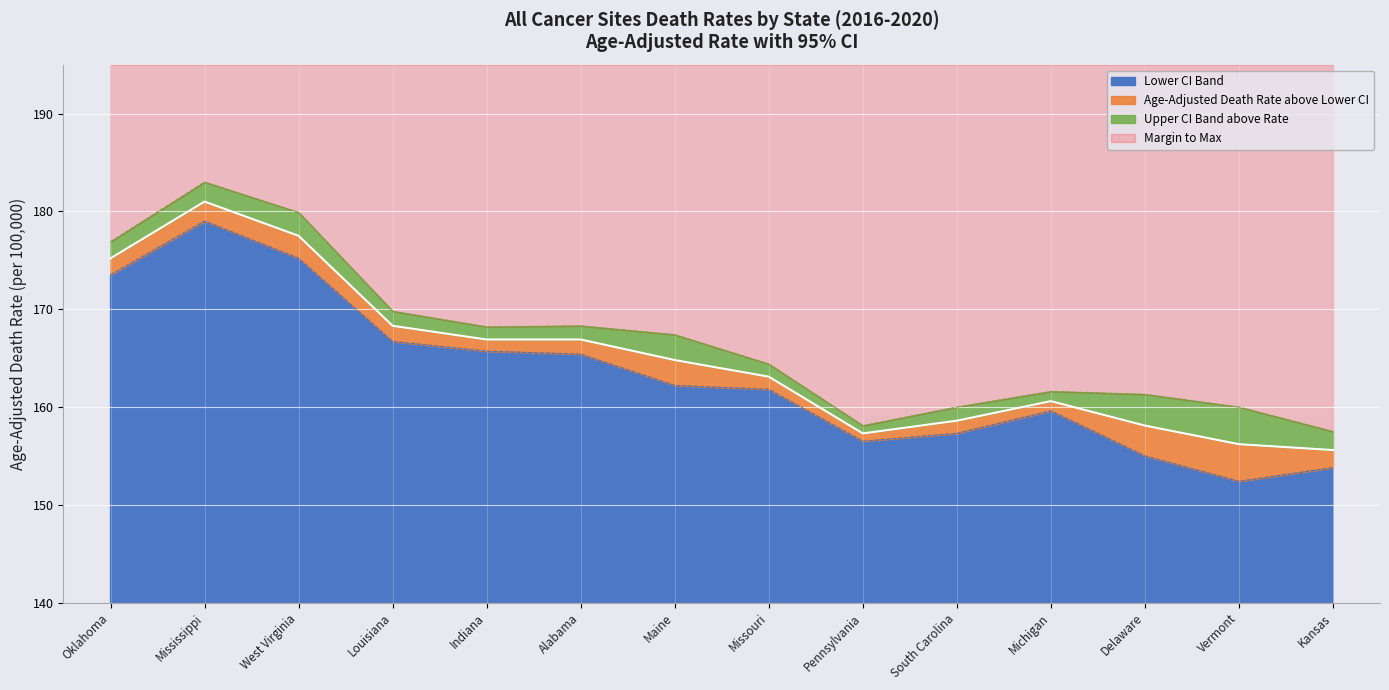

True or false: Lower CI has more than 1 points higher than both neighbors.

True